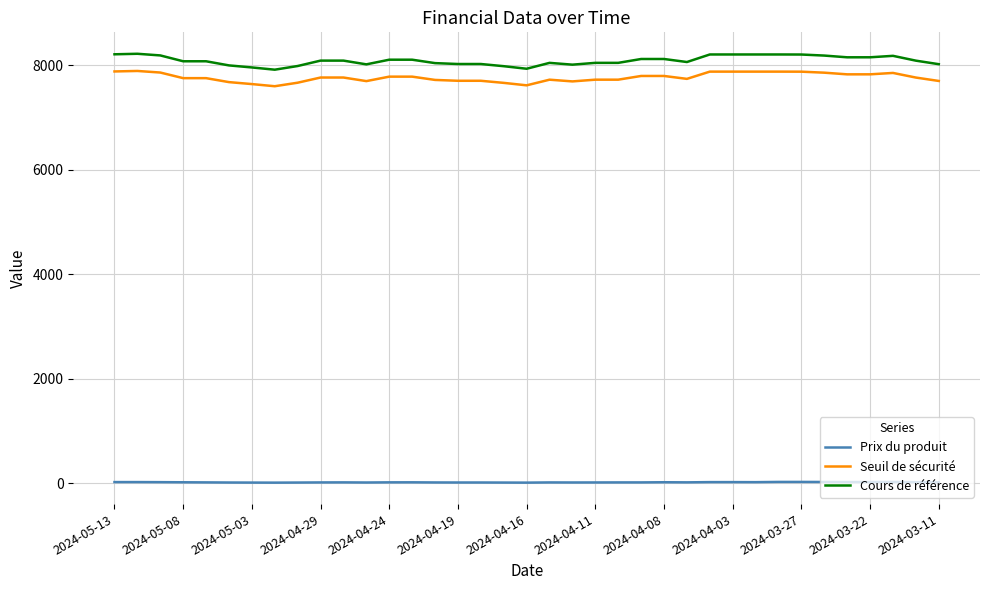

Which series has the widest spread of values?

Cours de référence